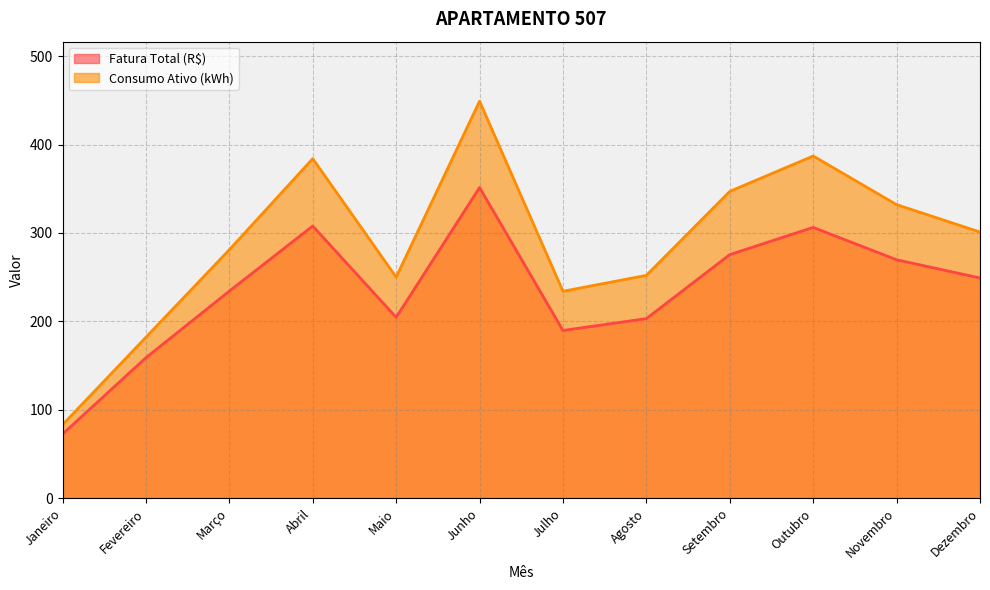

What is the label of the 5th point from the right?

Agosto